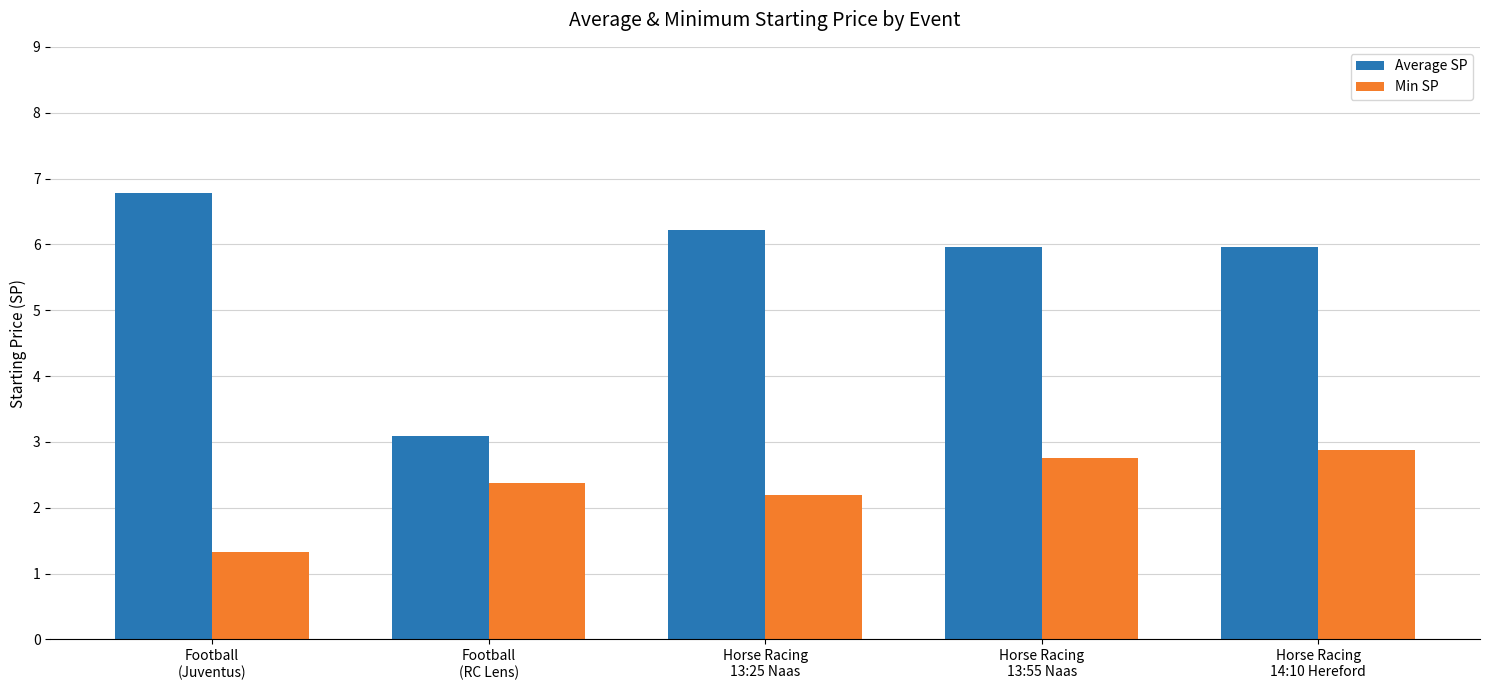

Reading left to right, list all the values displayed in this chart.

Average SP: Football
(Juventus)=6.8	Football
(RC Lens)=3.1	Horse Racing
13:25 Naas=6.2	Horse Racing
13:55 Naas=6.0	Horse Racing
14:10 Hereford=6.0
Min SP: Football
(Juventus)=1.3	Football
(RC Lens)=2.4	Horse Racing
13:25 Naas=2.2	Horse Racing
13:55 Naas=2.8	Horse Racing
14:10 Hereford=2.9